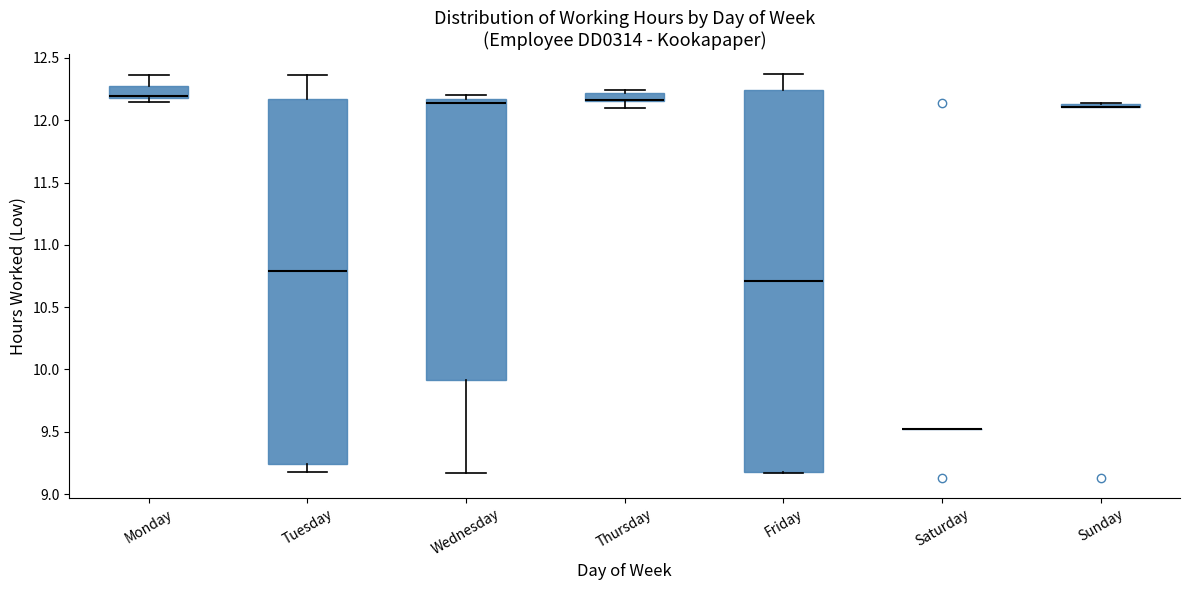

Comparing the boxes themselves (not the whiskers), which one is the tallest?

Friday